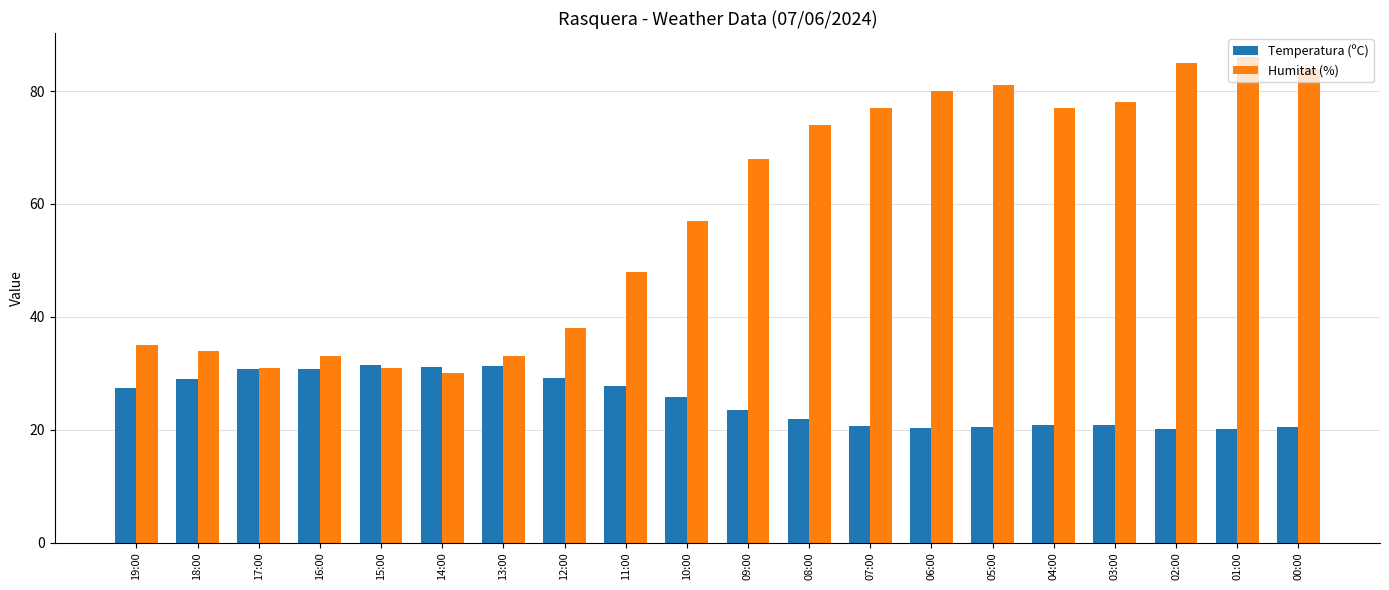

What is the maximum value shown in the chart?

86.0